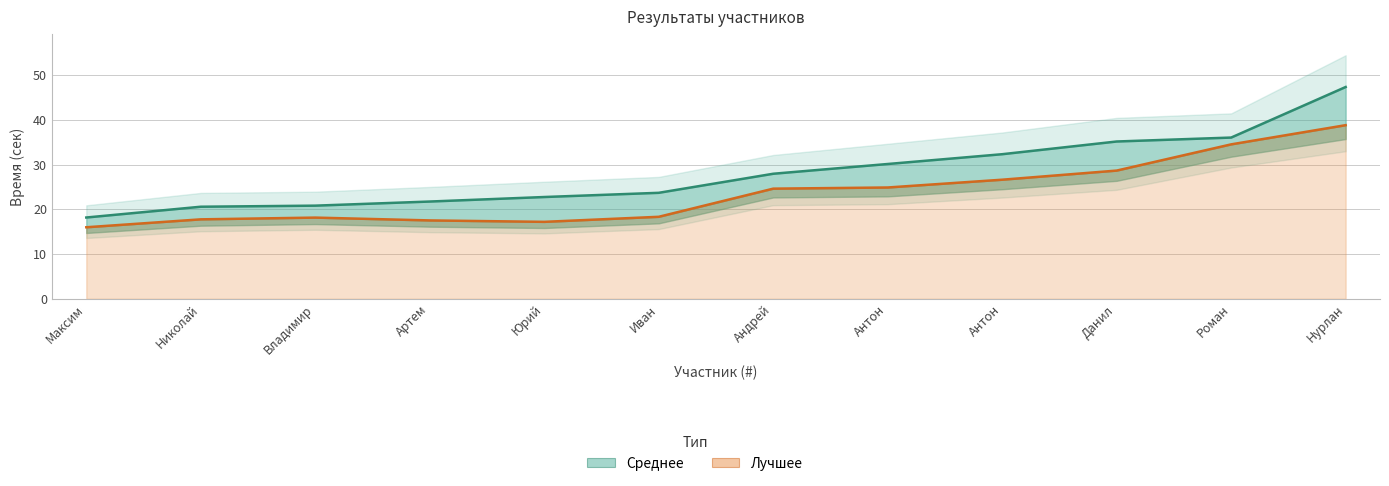

What is the average value of the Лучшее series?

23.6